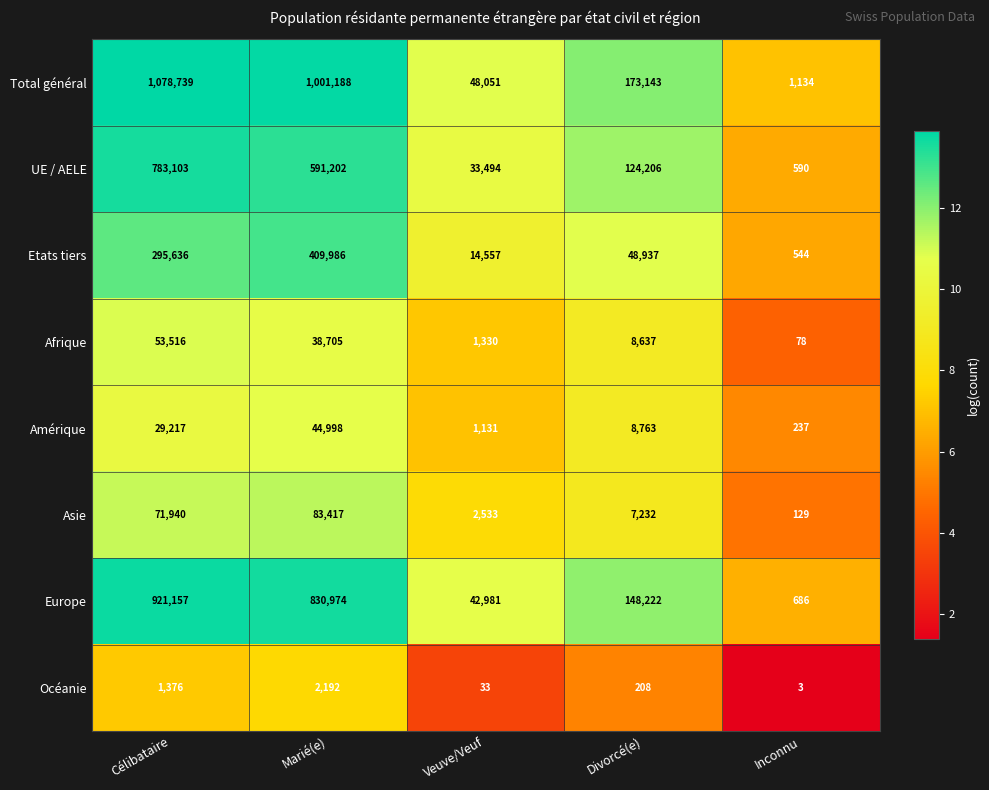

Which series has the widest spread of values?

Total général